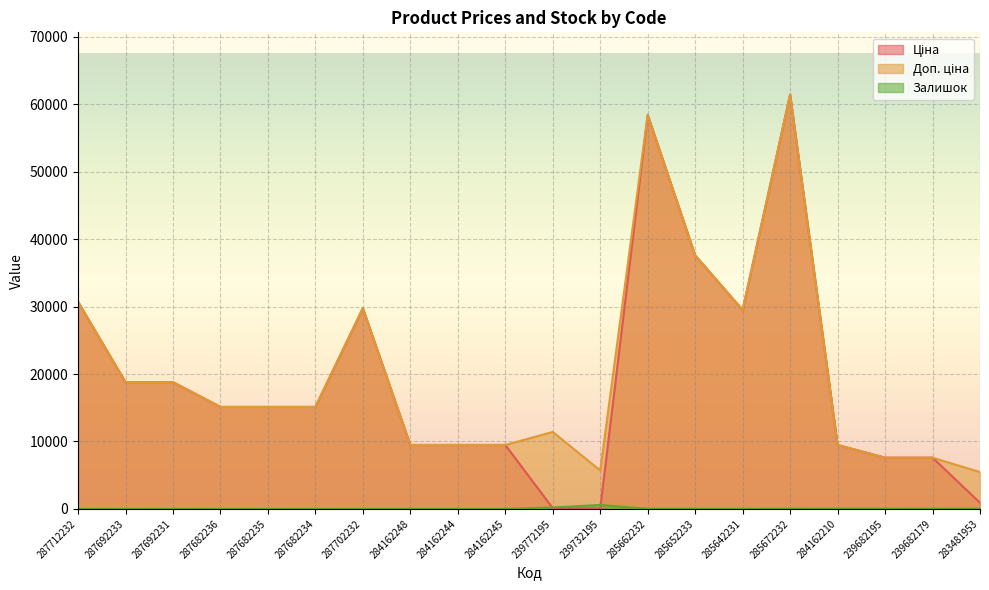

What is the total value across all series at 287692231?

37593.6